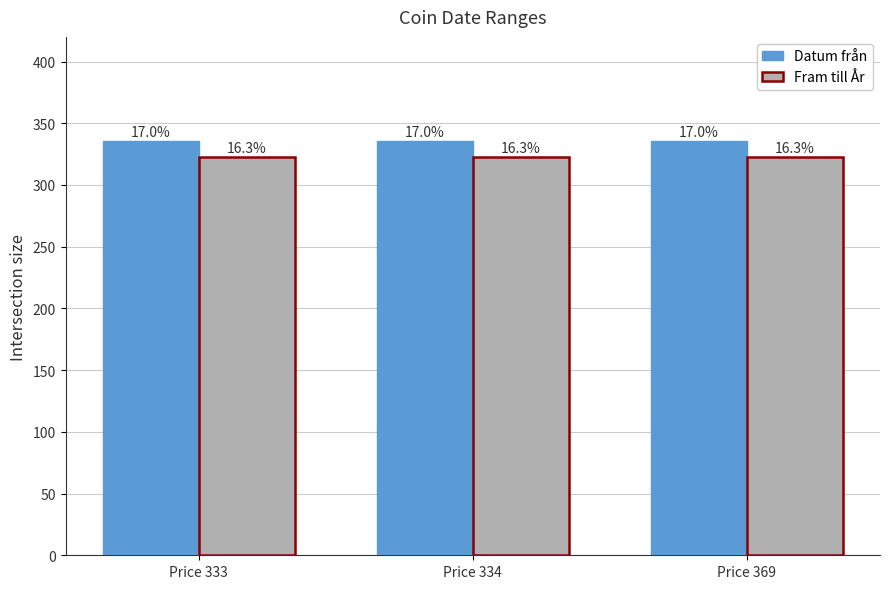

How many groups of bars are there?

3